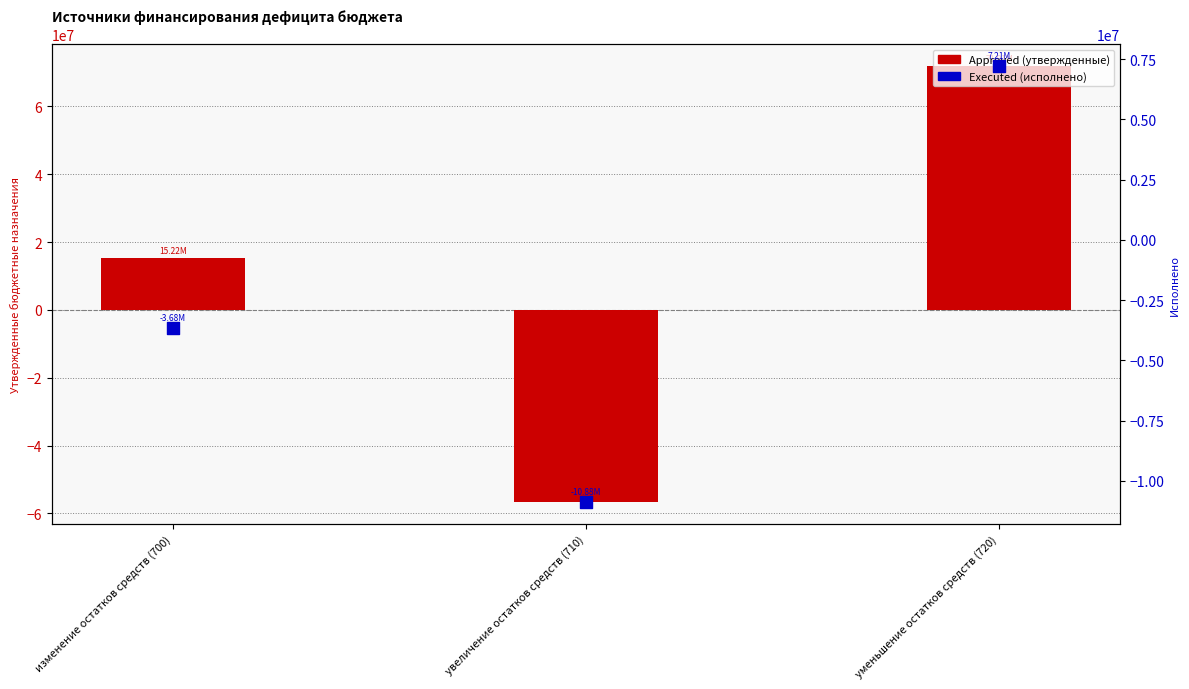

At which category is the sum across all series the highest?

уменьшение остатков средств (720)